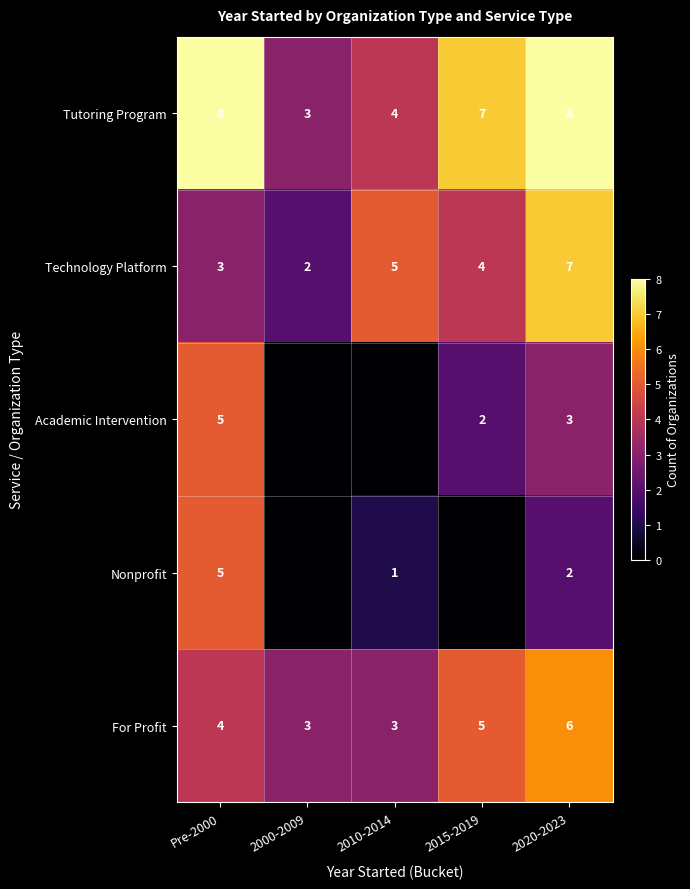

Is the value of Technology Platform at 2015-2019 greater than the value of Nonprofit at Pre-2000?

No